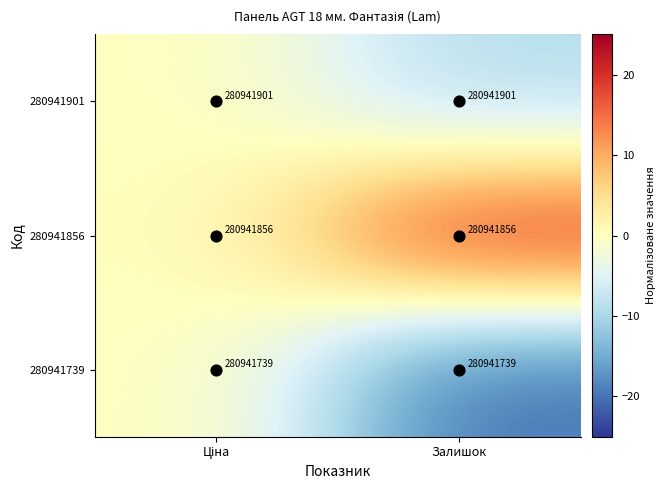

How many series are shown in this chart?

3